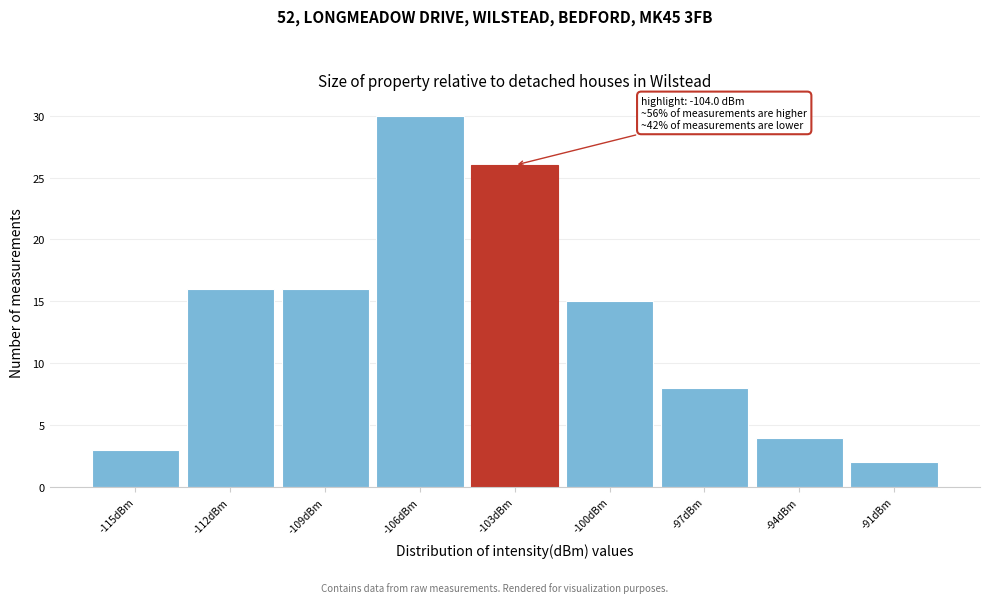

Over which range of the x-axis is the bar tallest?

-107.5 to -104.5